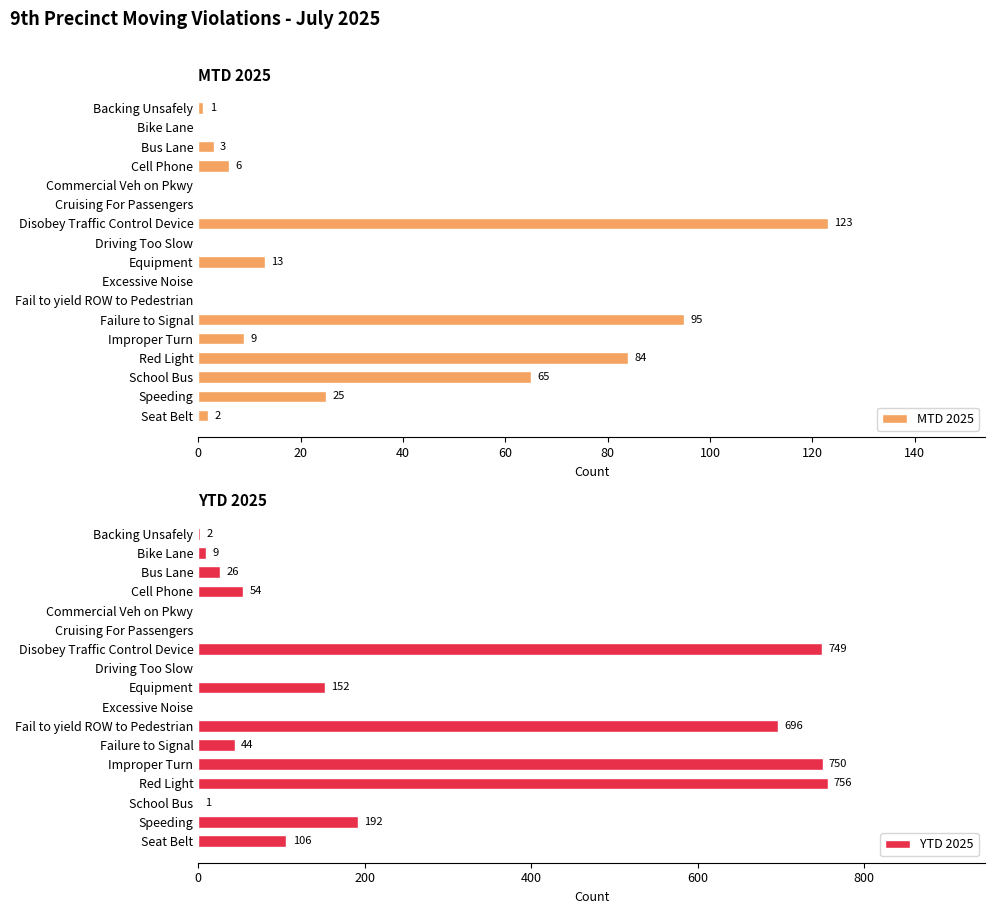

At how many categories does at least one series exceed 362?

4